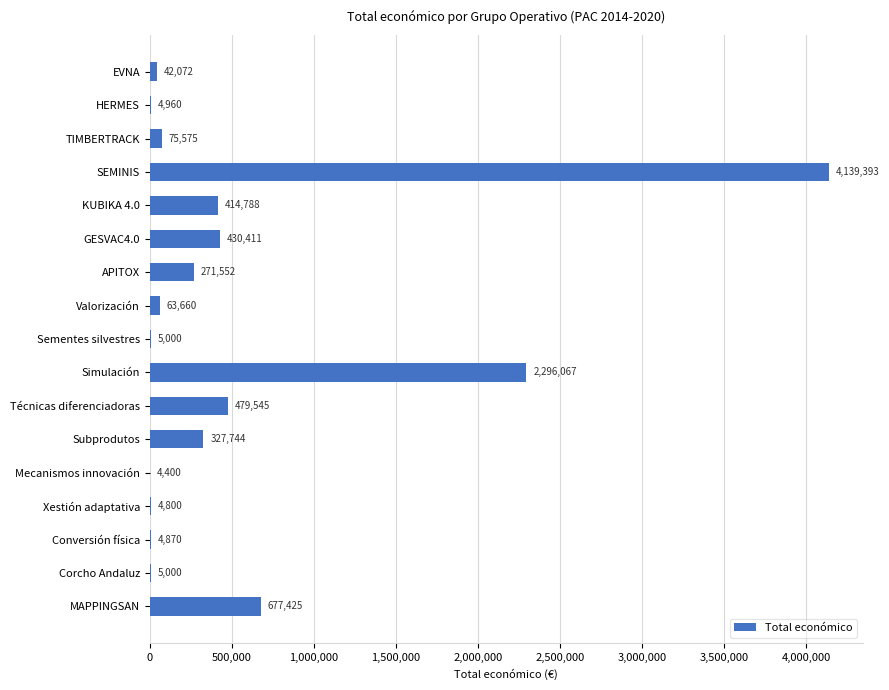

The value at Sementes silvestres is 5000. True or false?

True